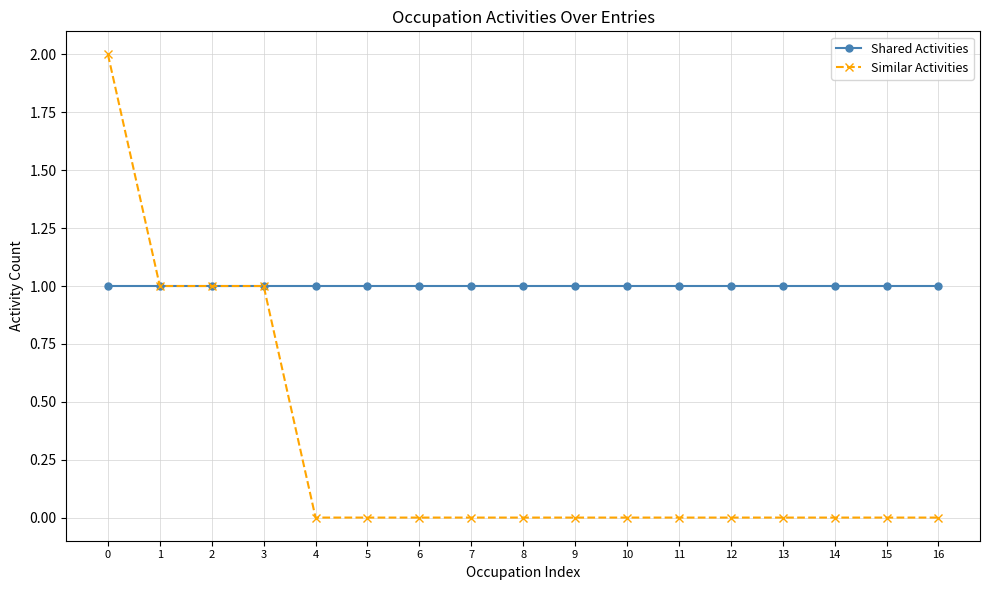

How many categories are shown in the chart?

17